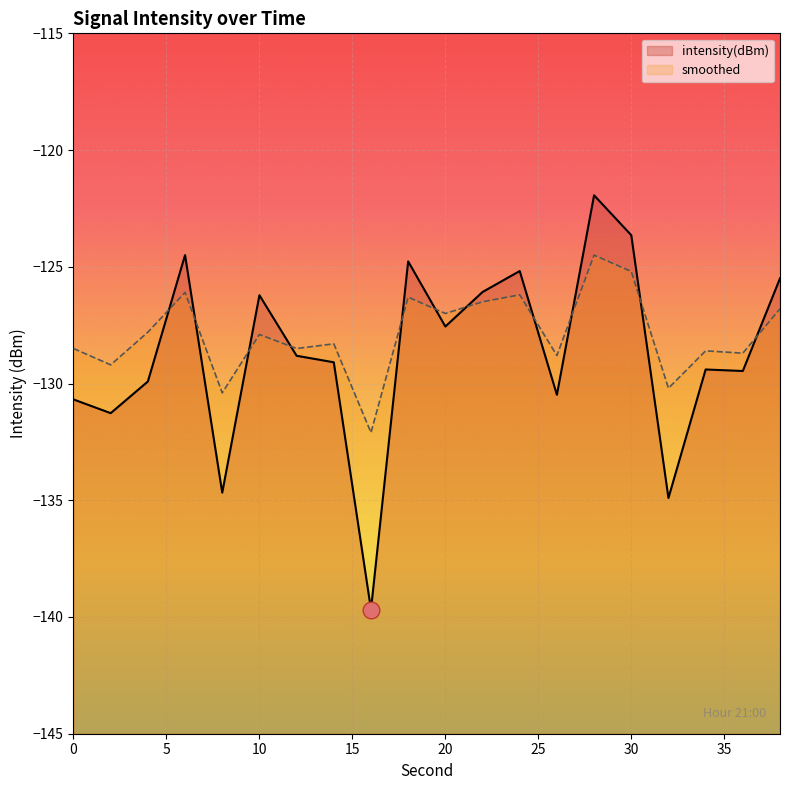

The intensity(dBm) series shows -89.0 at 4. True or false?

False